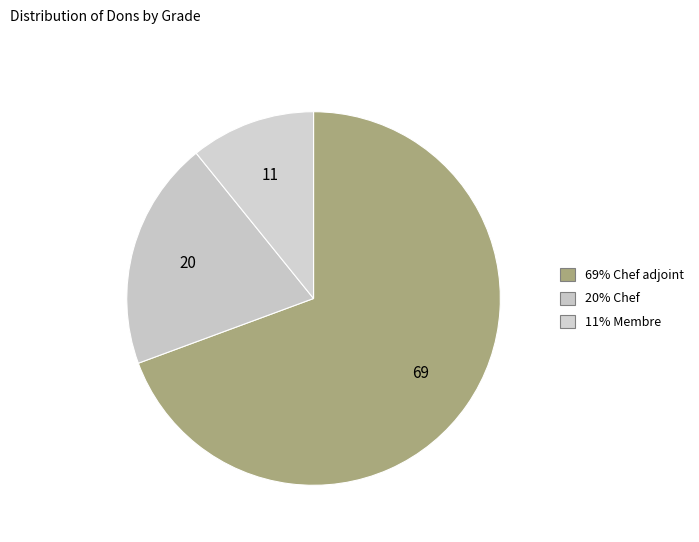

How many slices are in this pie chart?

3